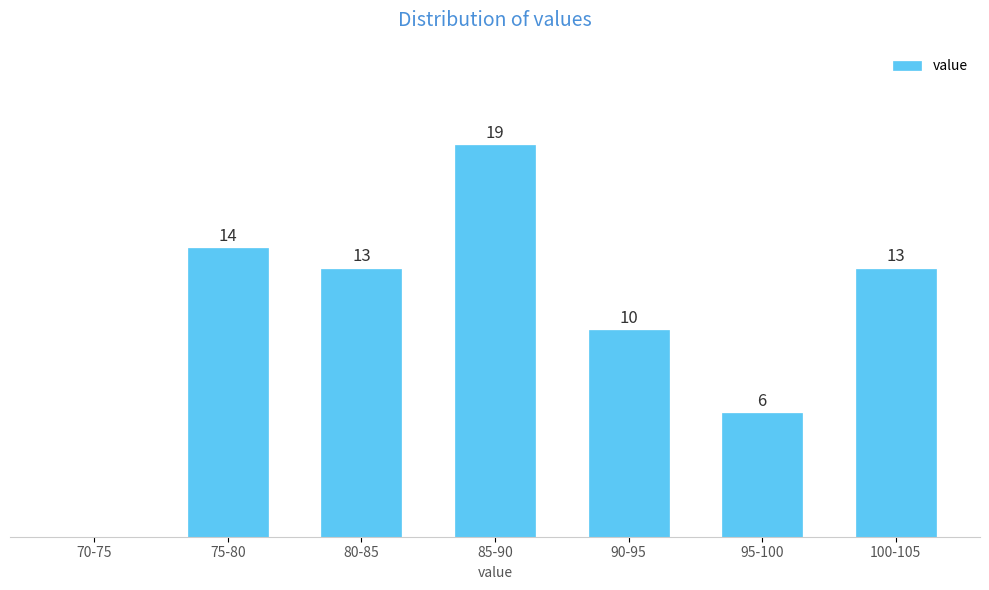

Which has a higher value, 100-105 or 95-100?

100-105